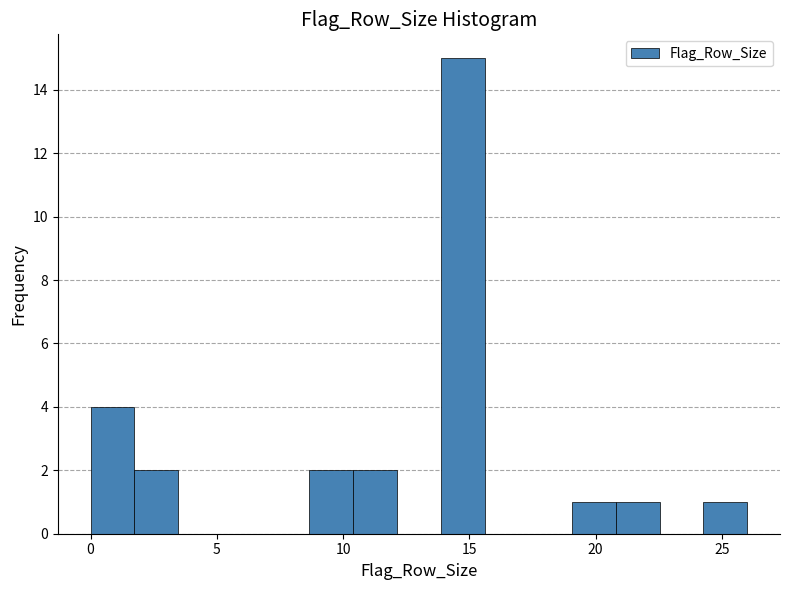

Read against the x-axis, roughly where is the centre of the tallest bar?

14.5